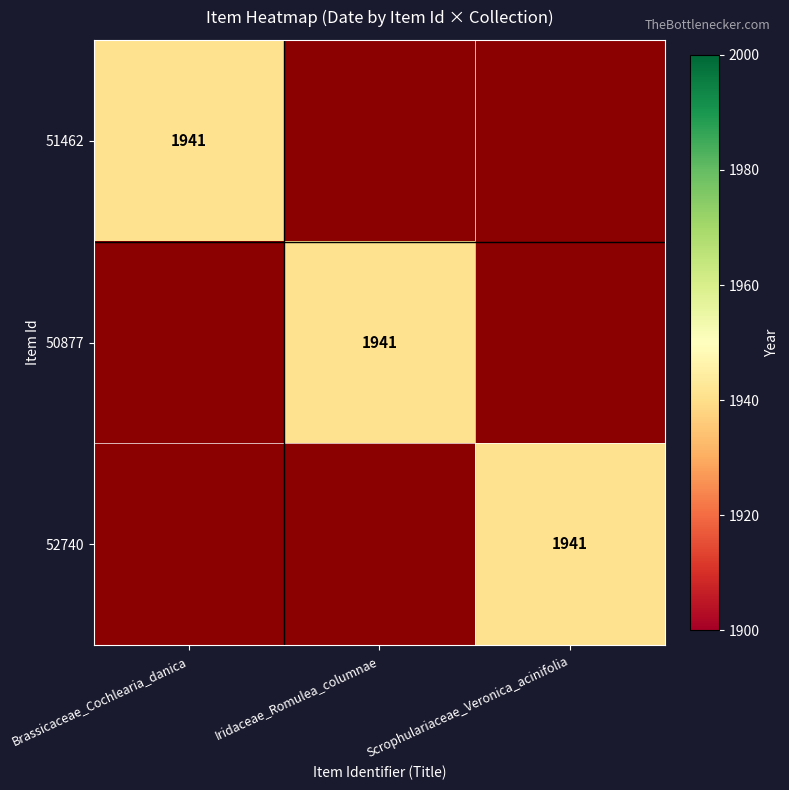

Where is 51462 nearest to the value 970?

Iridaceae_Romulea_columnae